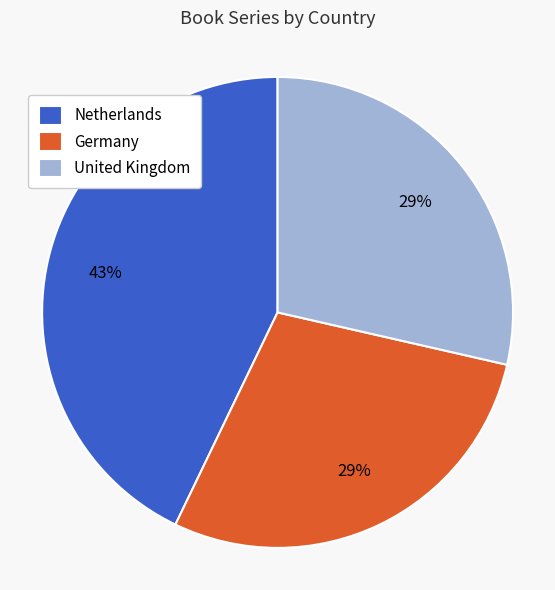

Is it true that United Kingdom is 20% of the pie?

False